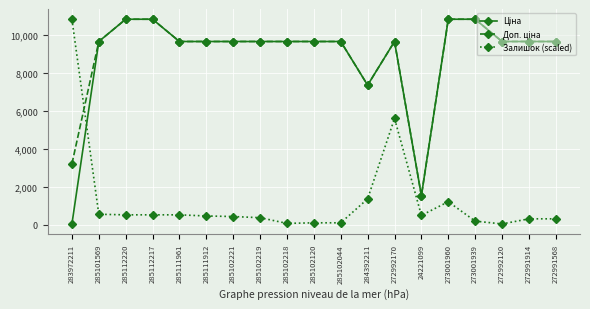

What is the label of the 4th point from the left?

285112217